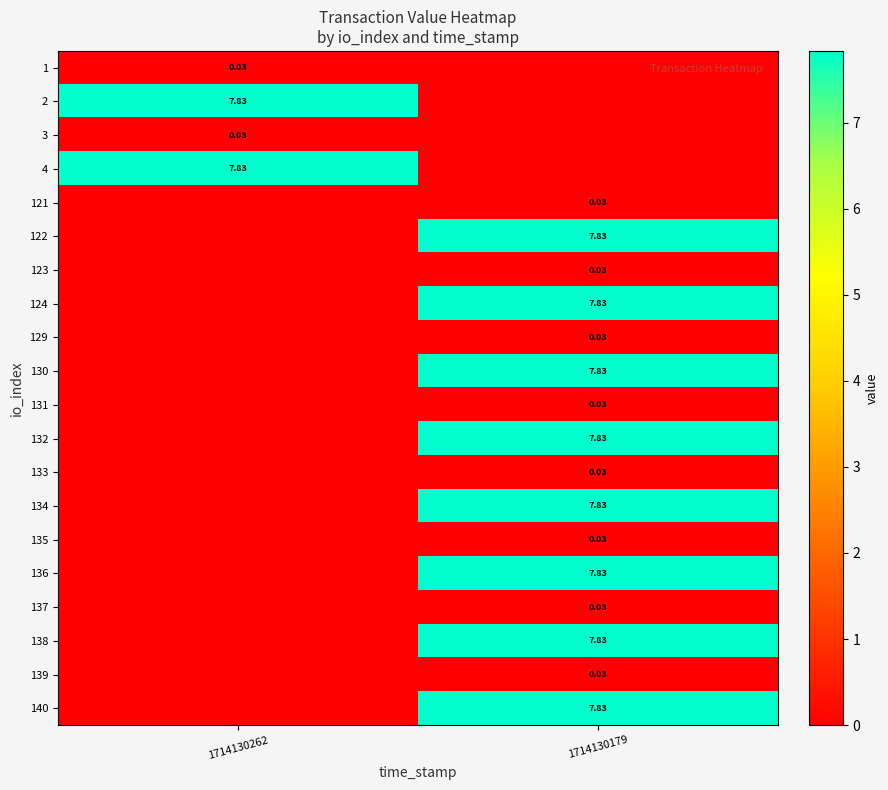

Is the value of 130 at 1714130179 greater than the value of 1 at 1714130262?

Yes